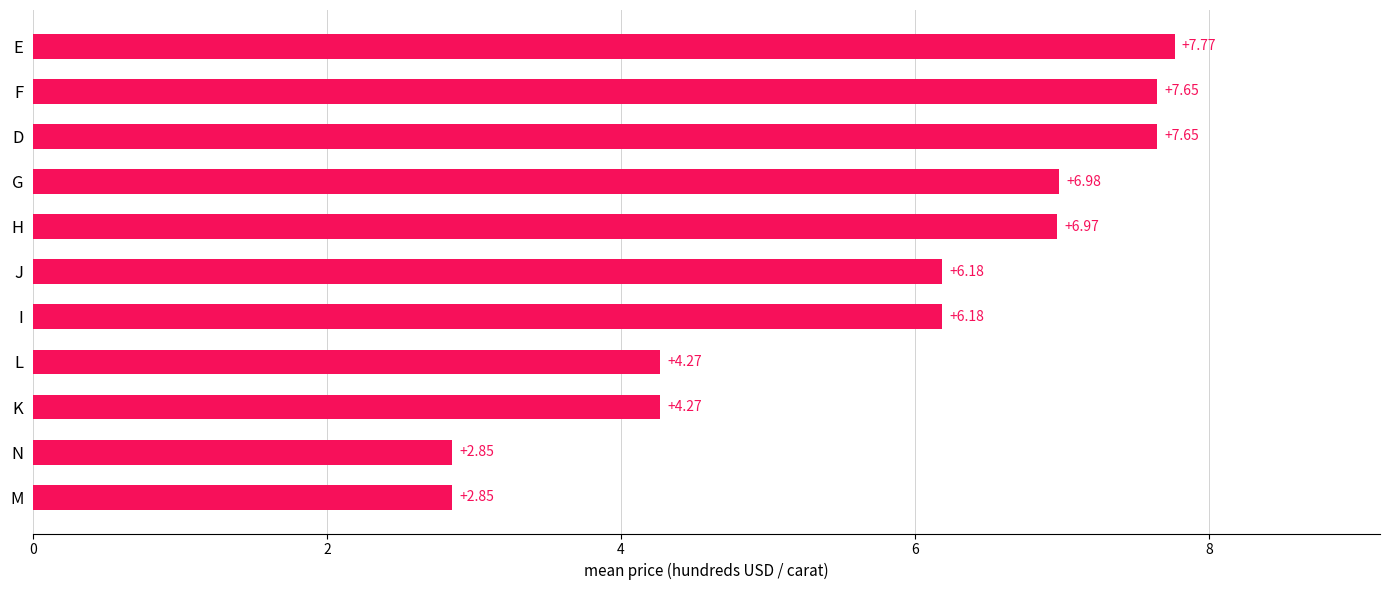

What is the difference between the values at F and N?

4.8